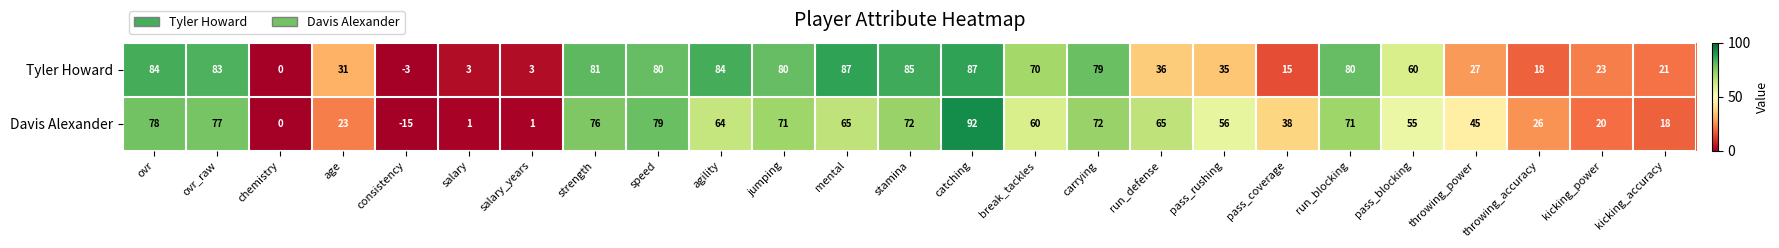

How many series are shown in this chart?

2